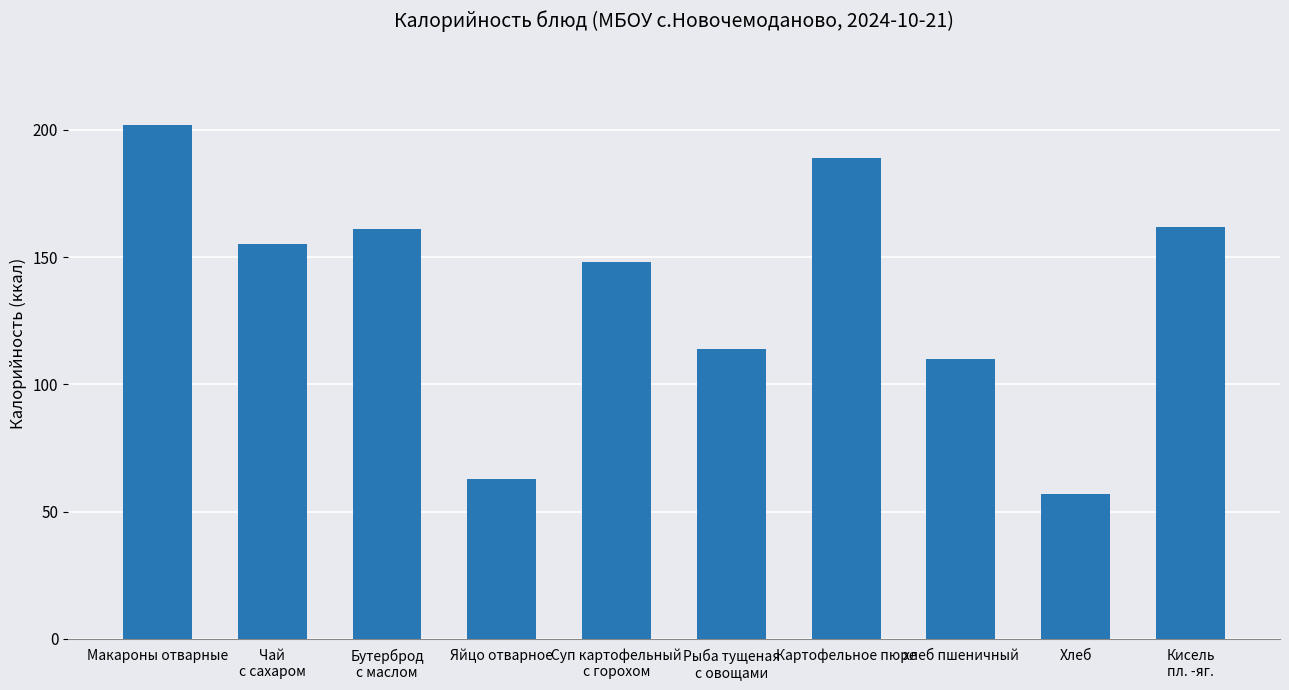

Reading left to right, list all the values displayed in this chart.

202.0	155.2	161.0	62.8	148.0	114.0	189.0	110.0	57.0	162.0